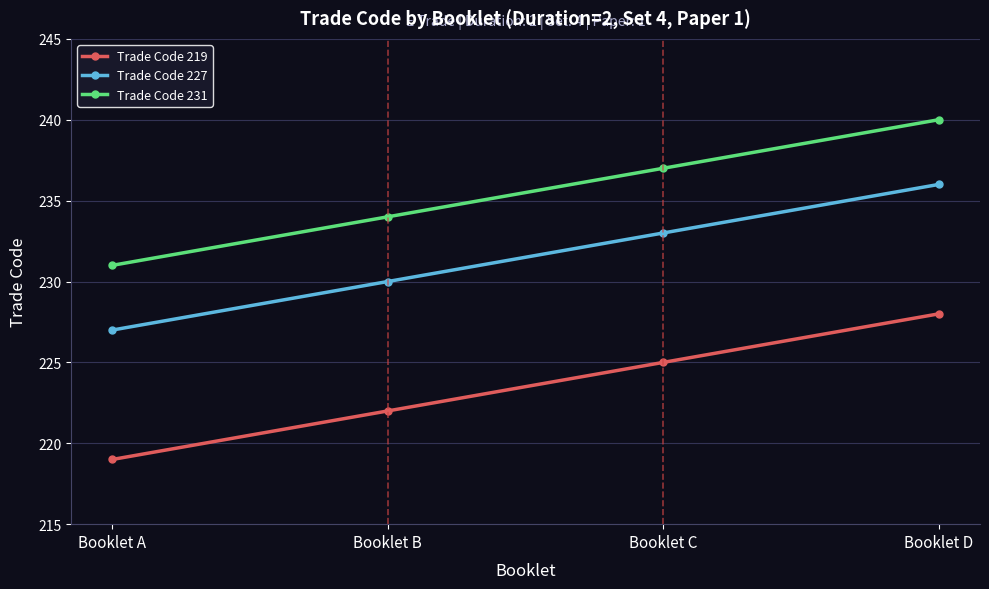

What is the value of the Trade Code 219 point at the 2nd from the left?

222